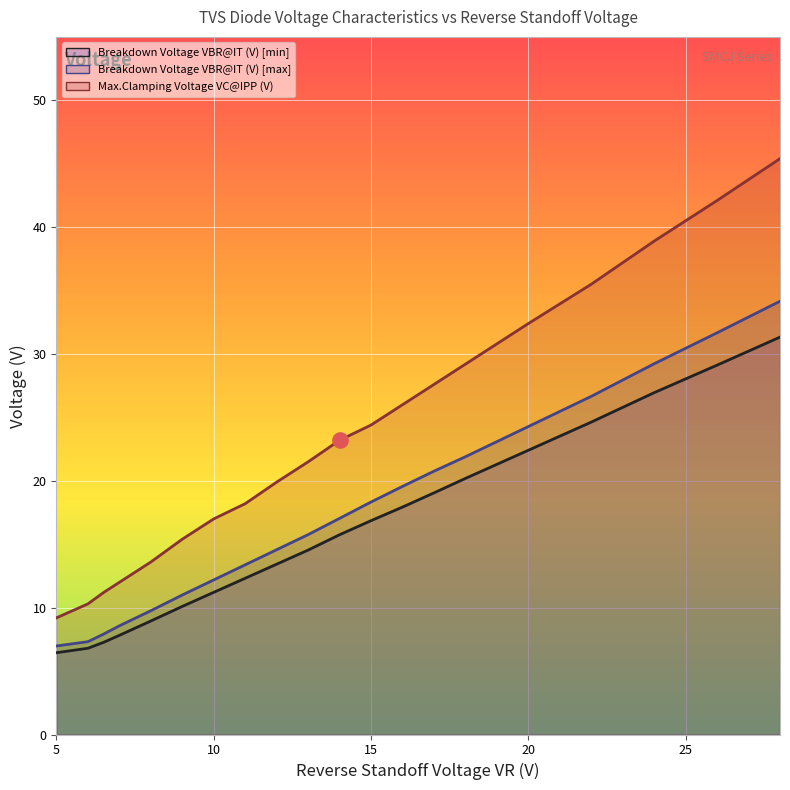

At which category is the sum across all series the highest?

28